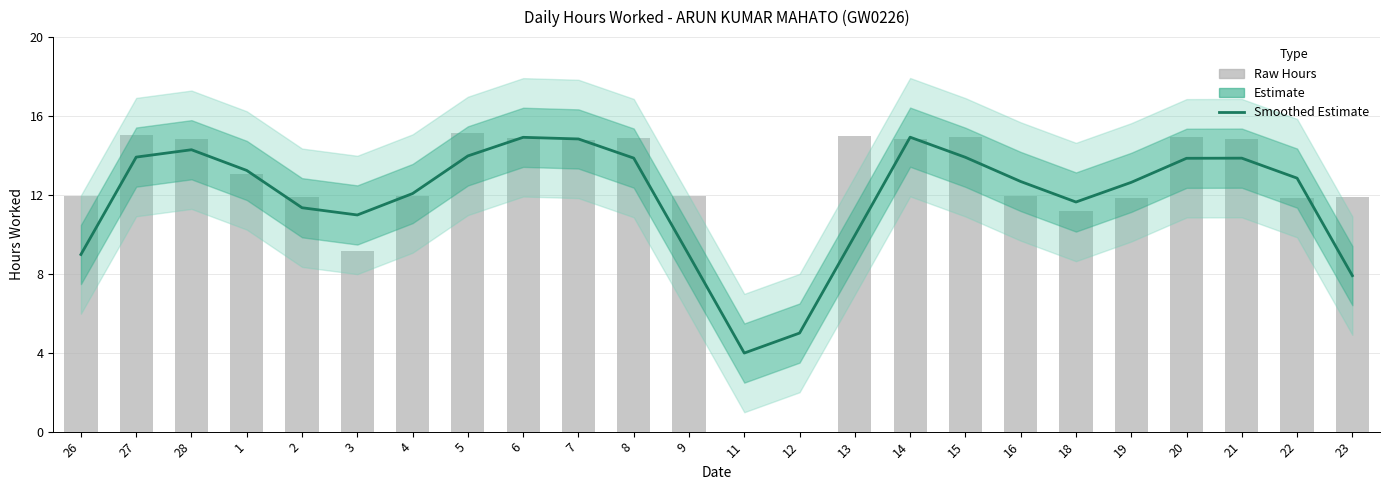

What is the sum of all values?

284.6